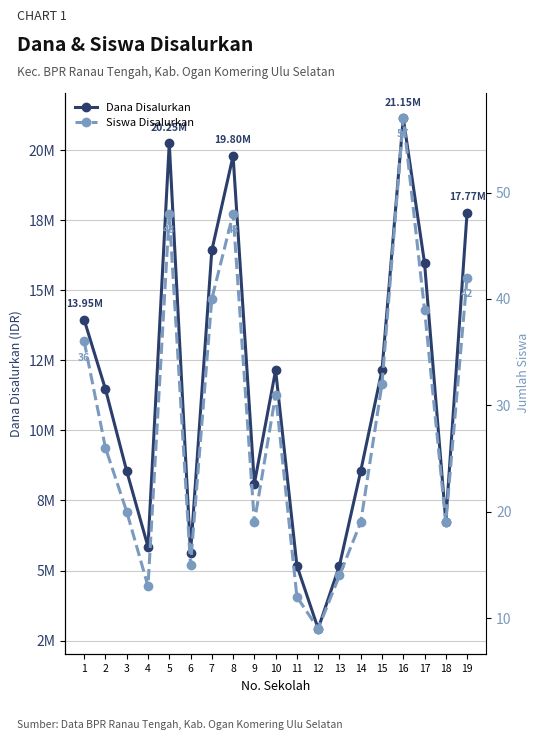

What is the smallest value displayed?

9